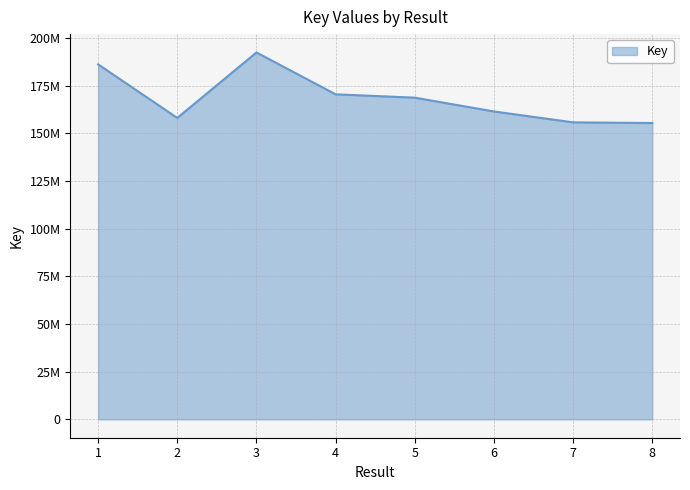

Does the chart display data point markers on the line(s)?

No